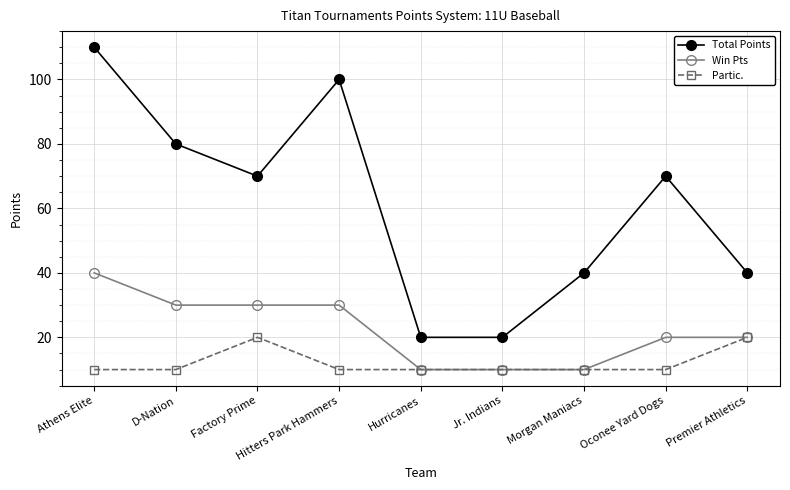

Is it true that Partic. equals 13 at Factory Prime?

False